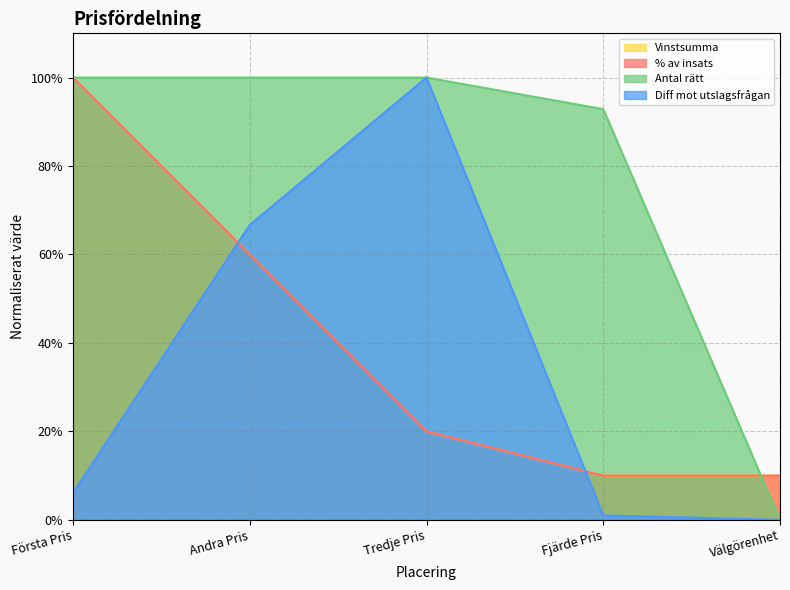

After their last crossing, which series has the higher values: % av insats or Antal rätt?

% av insats